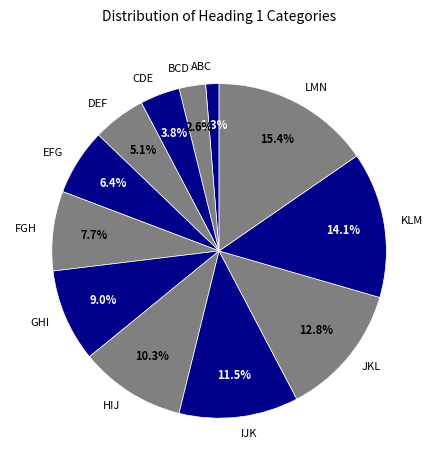

To the nearest percent, what percentage of the pie is FGH?

8%